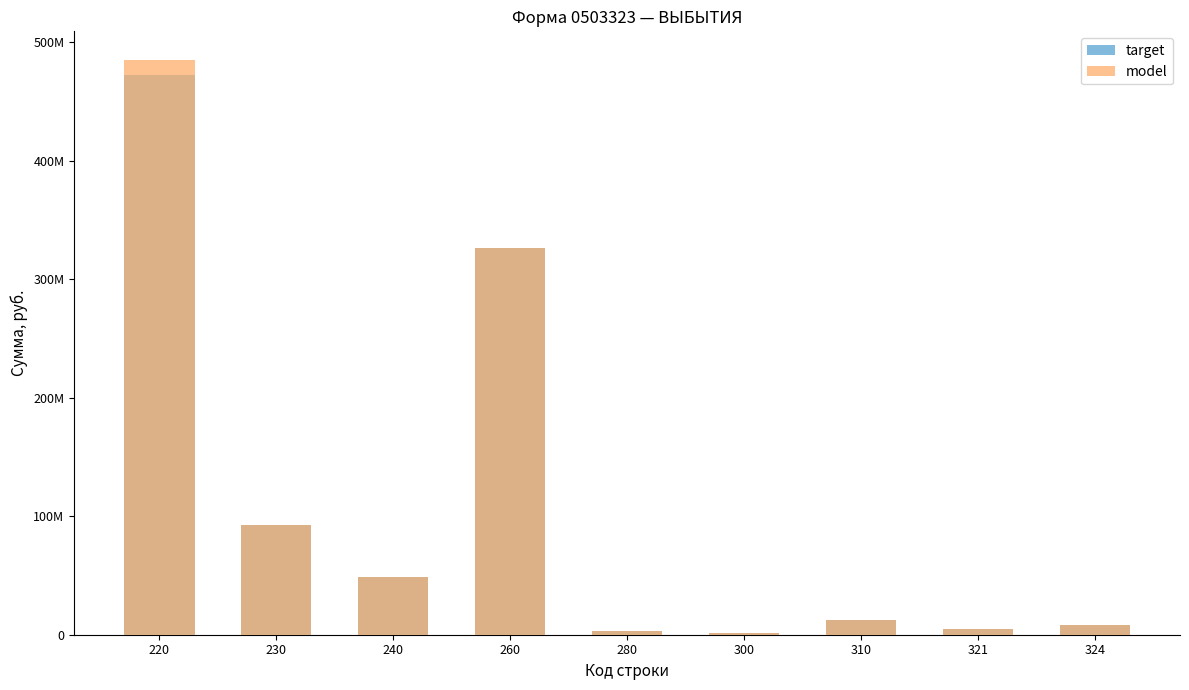

What is the greatest value displayed?

484806637.6